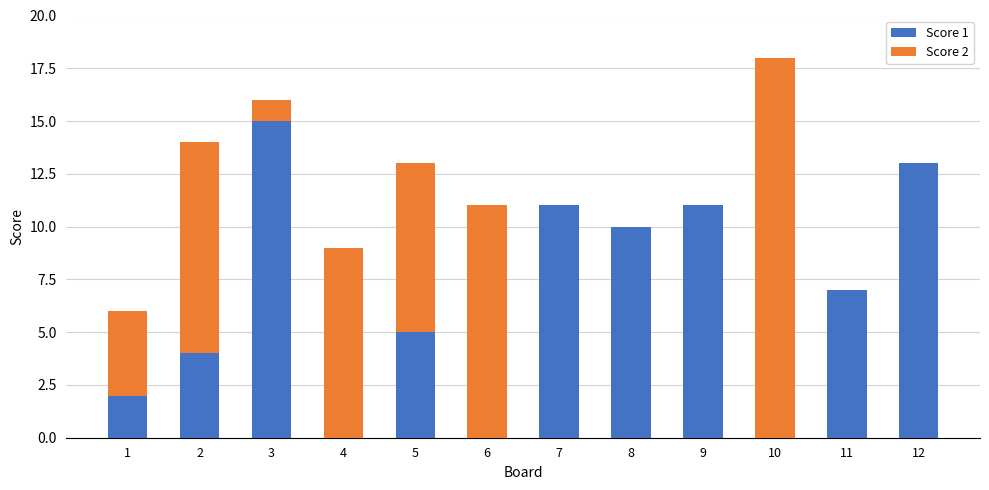

What is the total value across all series at 12?

13